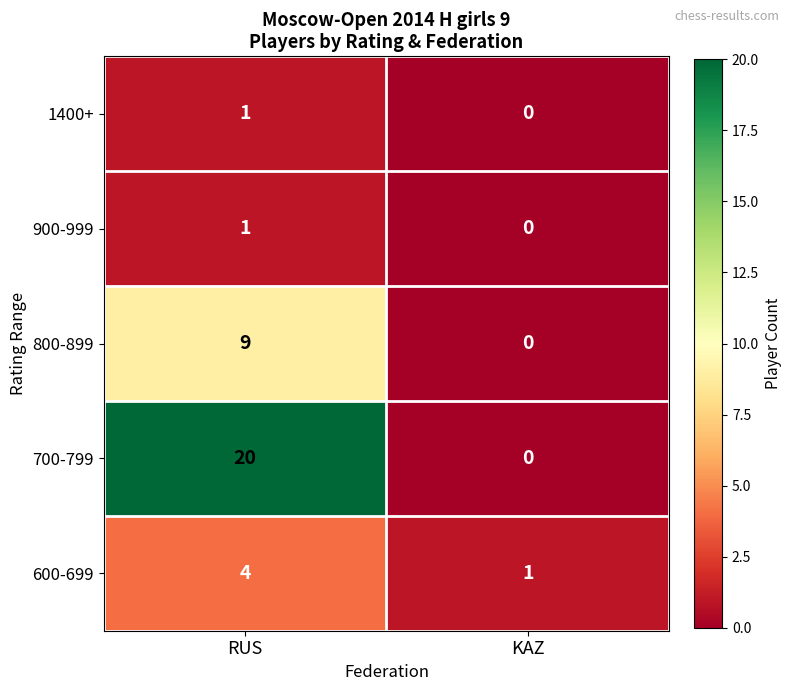

Reading left to right, transcribe all the data shown in this chart.

1400+: RUS=1	KAZ=0
900-999: RUS=1	KAZ=0
800-899: RUS=9	KAZ=0
700-799: RUS=20	KAZ=0
600-699: RUS=4	KAZ=1